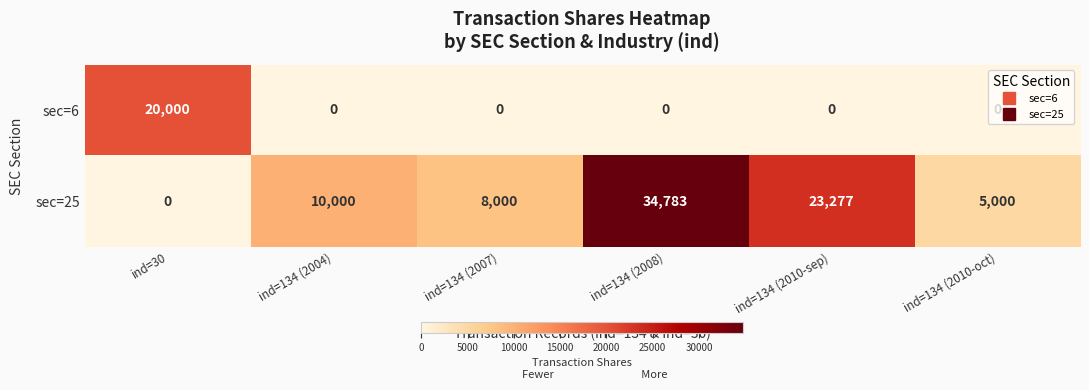

Is it true that sec=6 equals 0 at ind=134 (2008)?

True